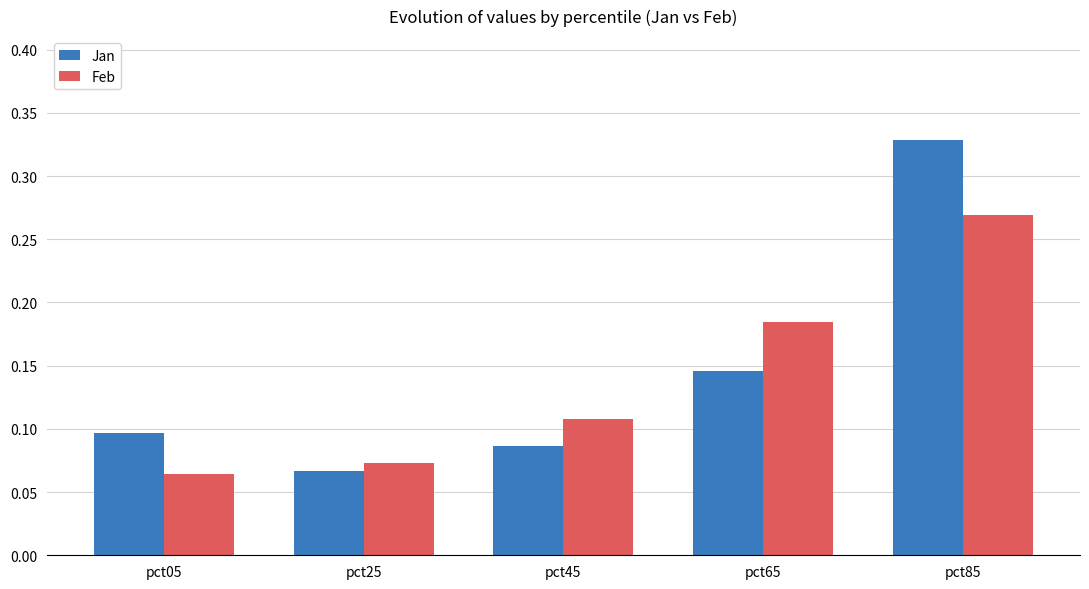

Count the Feb values in the range 0 to 1.

5